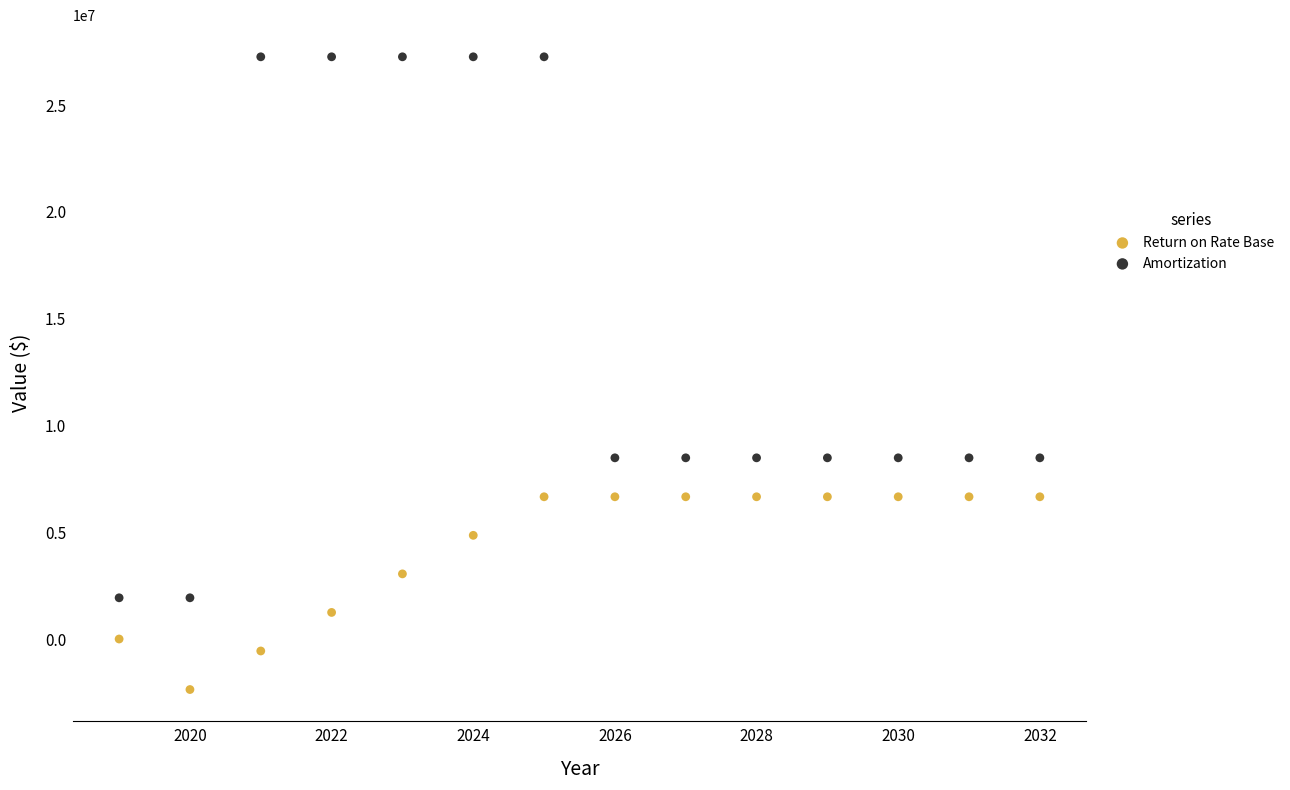

What is the X range (max minus min) for the scatter plot?

13.0